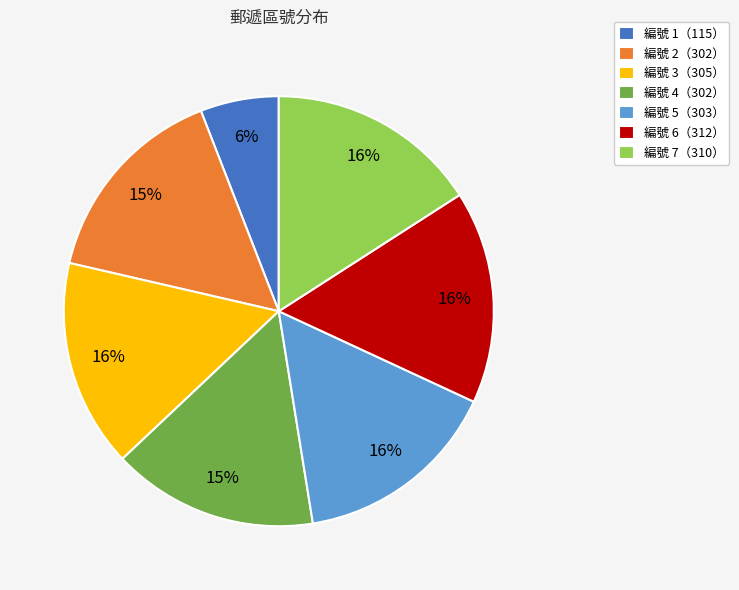

What is the smallest slice in the pie chart?

編號 1（115）